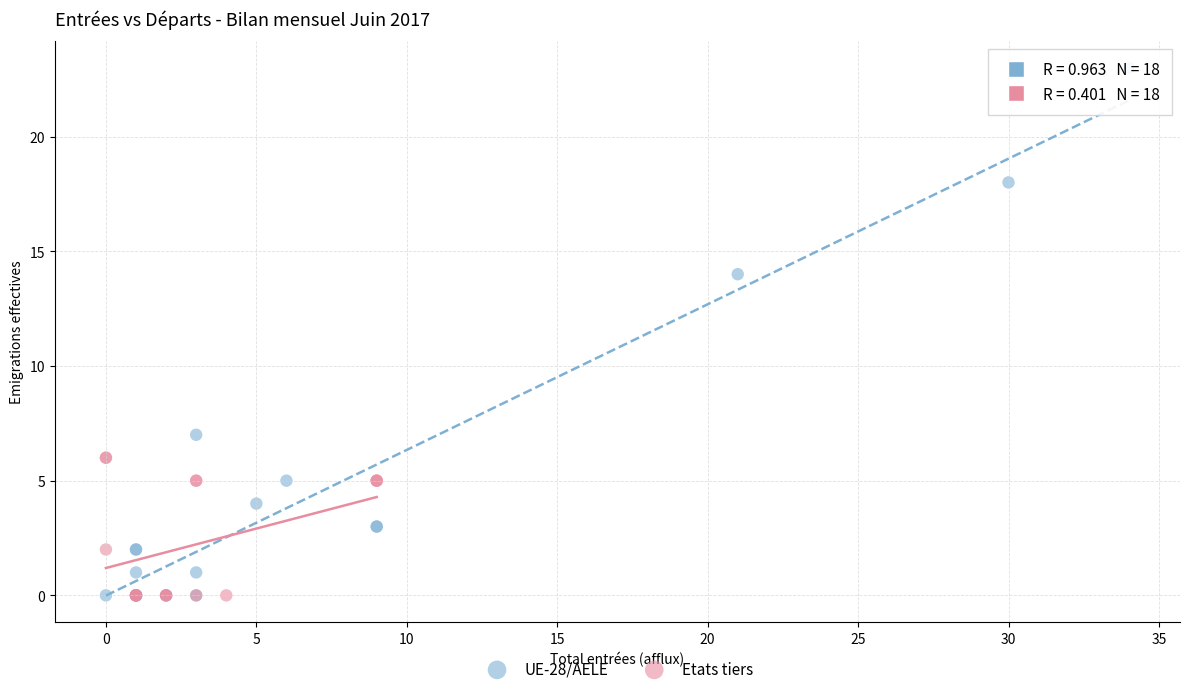

Which series reaches the maximum Y coordinate?

UE-28/AELE